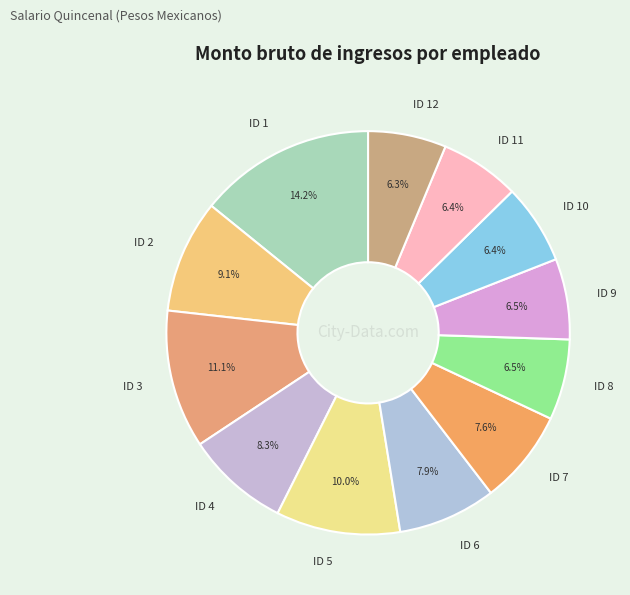

Between ID 8 and ID 2, which is larger?

ID 2